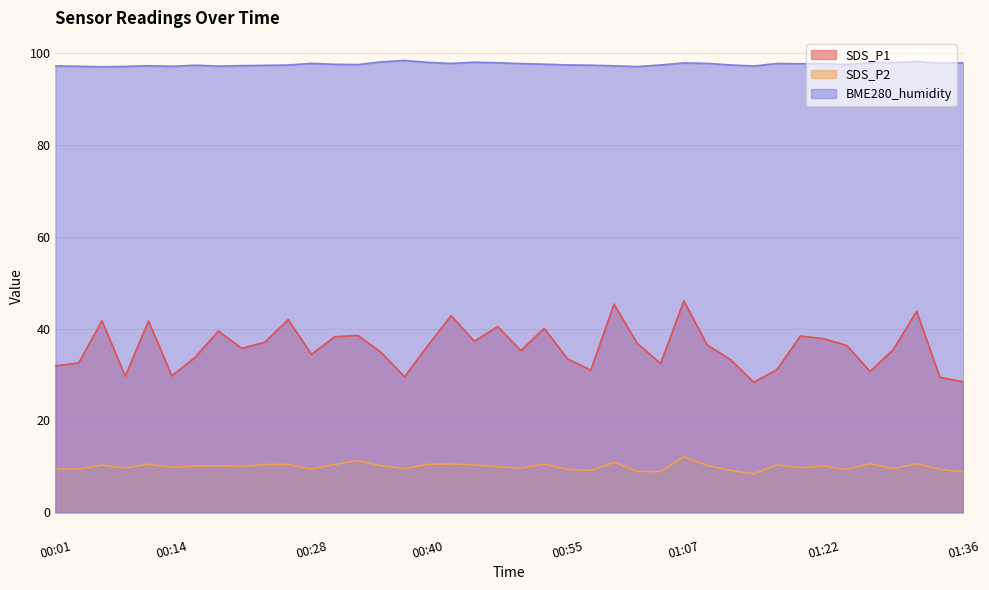

Reading left to right, transcribe all the data shown in this chart.

SDS_P1: 31.9	32.5	41.7	29.7	41.7	29.8	33.8	39.5	35.7	37.0	42.0	34.4	38.2	38.5	34.8	29.5	36.3	42.8	37.2	40.5	35.2	40.1	33.4	31.0	45.4	36.8	32.4	46.0	36.5	33.3	28.3	31.1	38.4	37.8	36.4	30.7	35.5	43.8	29.4	28.4
SDS_P2: 9.4	9.4	10.3	9.7	10.5	9.8	10.1	10.1	10.0	10.4	10.4	9.4	10.4	11.2	10.2	9.5	10.4	10.6	10.3	9.9	9.6	10.5	9.4	9.1	10.9	8.9	8.8	12.1	10.2	9.1	8.4	10.3	9.7	10.1	9.3	10.6	9.5	10.6	9.3	8.8
BME280_humidity: 97.2	97.2	97.0	97.1	97.3	97.1	97.4	97.2	97.3	97.4	97.4	97.8	97.6	97.5	98.1	98.4	98.0	97.8	98.0	97.9	97.7	97.6	97.5	97.4	97.2	97.1	97.4	97.9	97.8	97.5	97.2	97.8	97.7	97.8	97.5	97.9	98.0	98.2	97.8	97.9